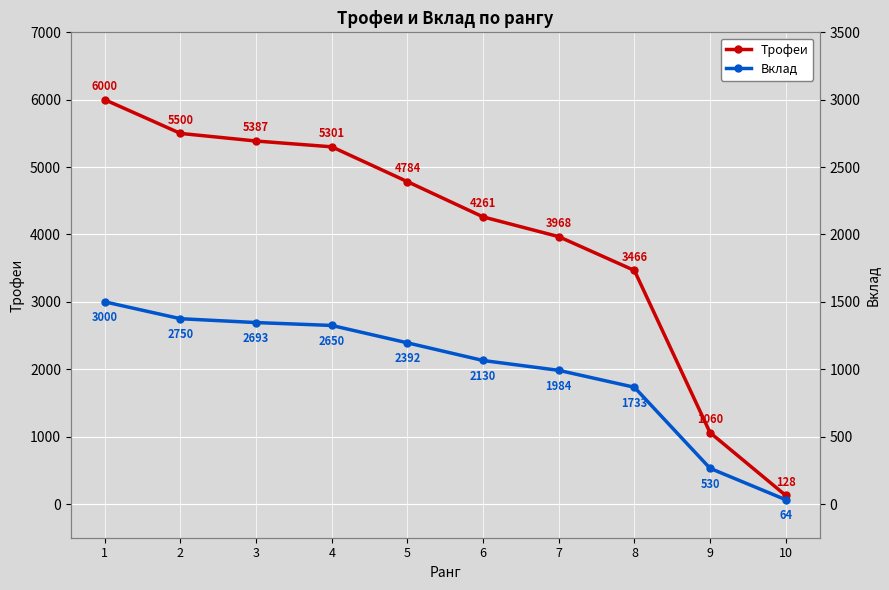

Reading right to left, transcribe all the data shown in this chart.

Трофеи: 10=128	9=1060	8=3466	7=3968	6=4261	5=4784	4=5301	3=5387	2=5500	1=6000
Вклад: 10=64	9=530	8=1733	7=1984	6=2130	5=2392	4=2650	3=2693	2=2750	1=3000